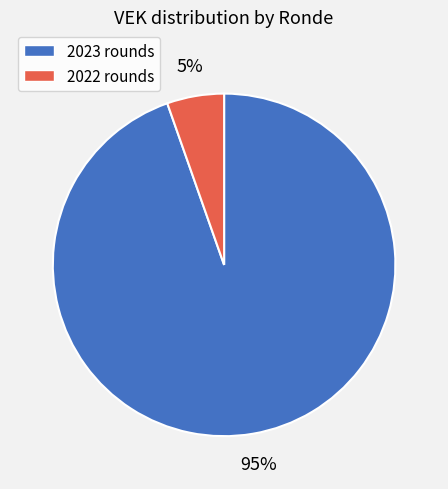

To the nearest percent, what is the average slice percentage?

50%